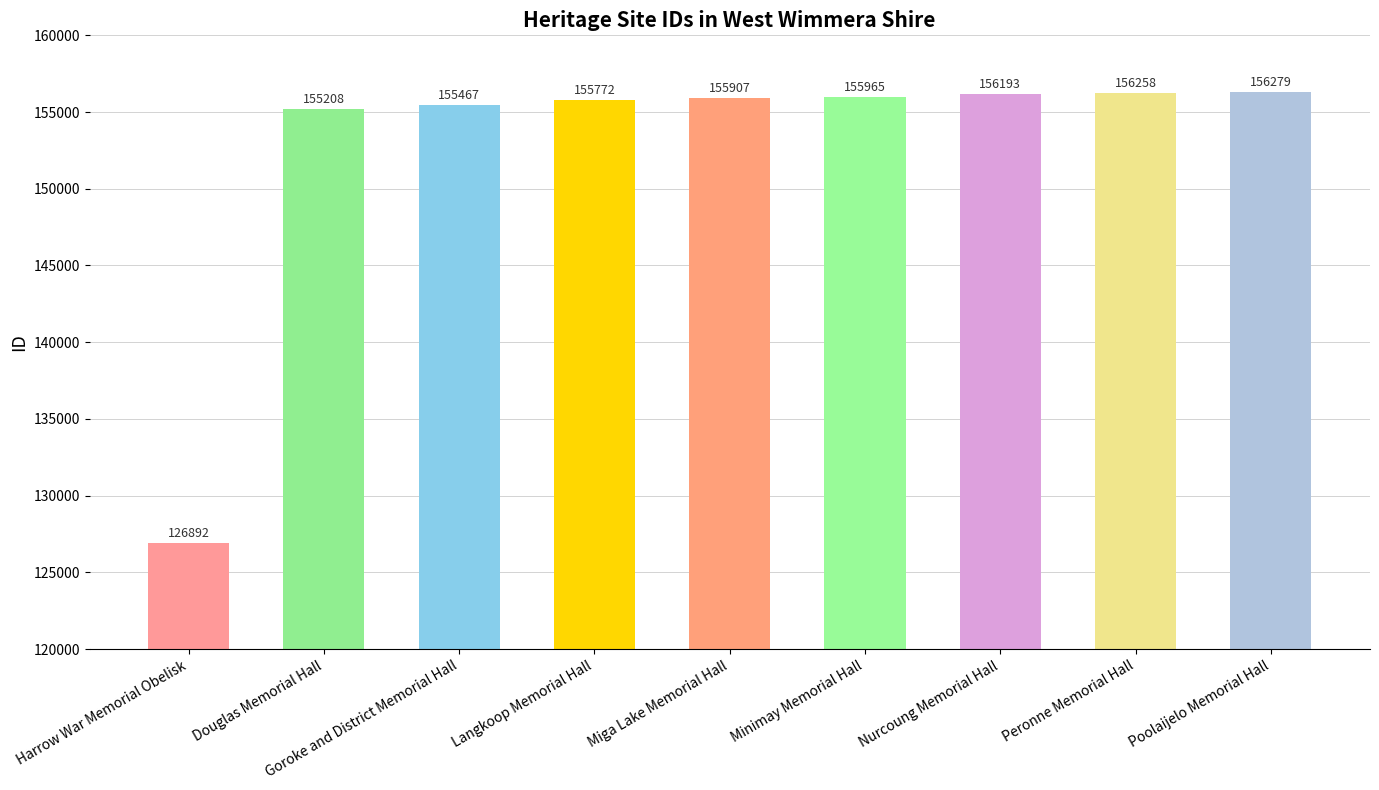

Read the value at Langkoop Memorial Hall, to the nearest 100.

155800